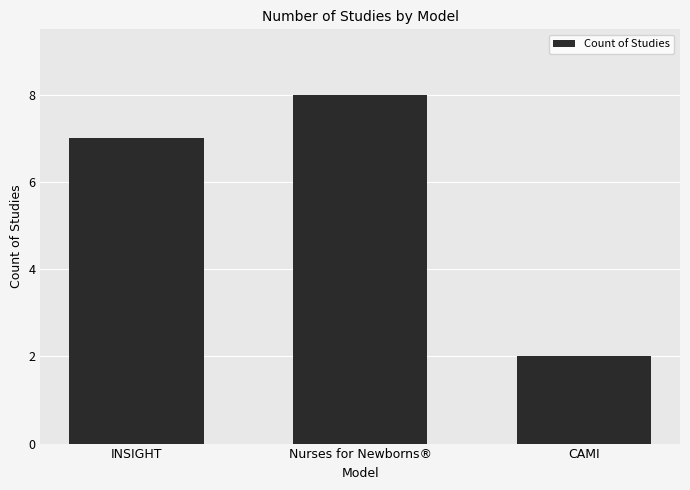

Where is the data nearest to the value 5?

INSIGHT